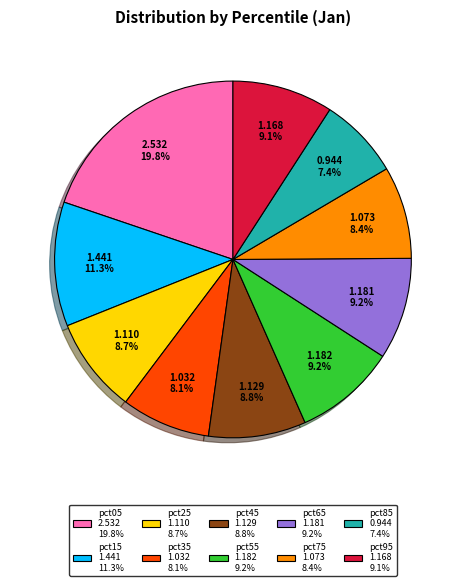

What percentage is the pct95 slice, to the nearest percent?

9%